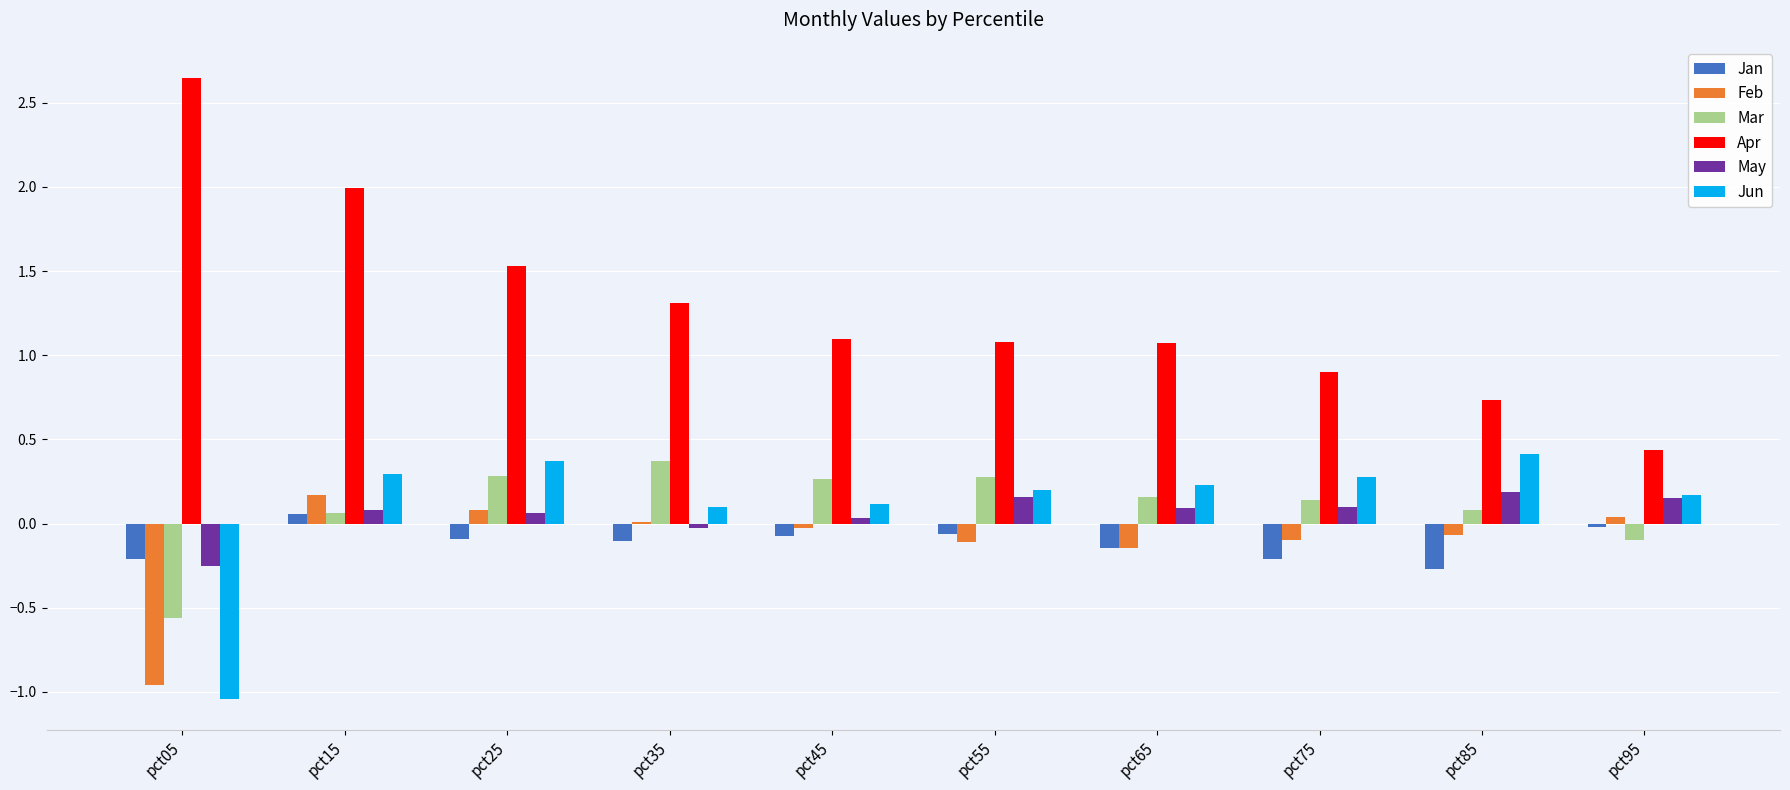

The value of Mar at pct95 is -0.1. True or false?

True